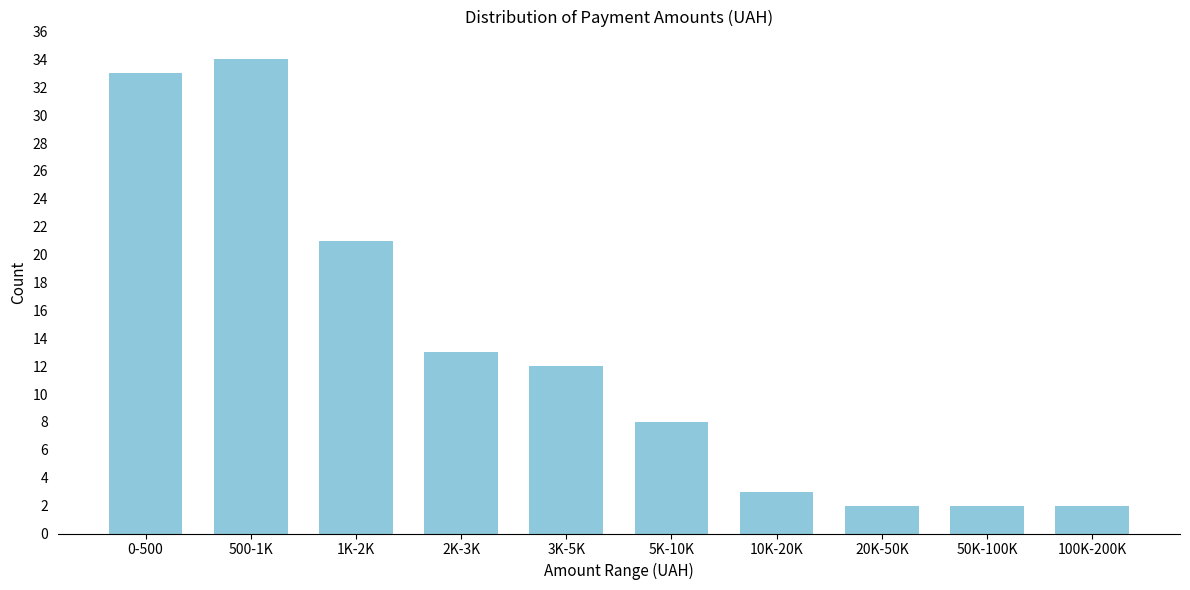

Reading left to right, extract all data points from this chart.

0-500=33	500-1K=34	1K-2K=21	2K-3K=13	3K-5K=12	5K-10K=8	10K-20K=3	20K-50K=2	50K-100K=2	100K-200K=2